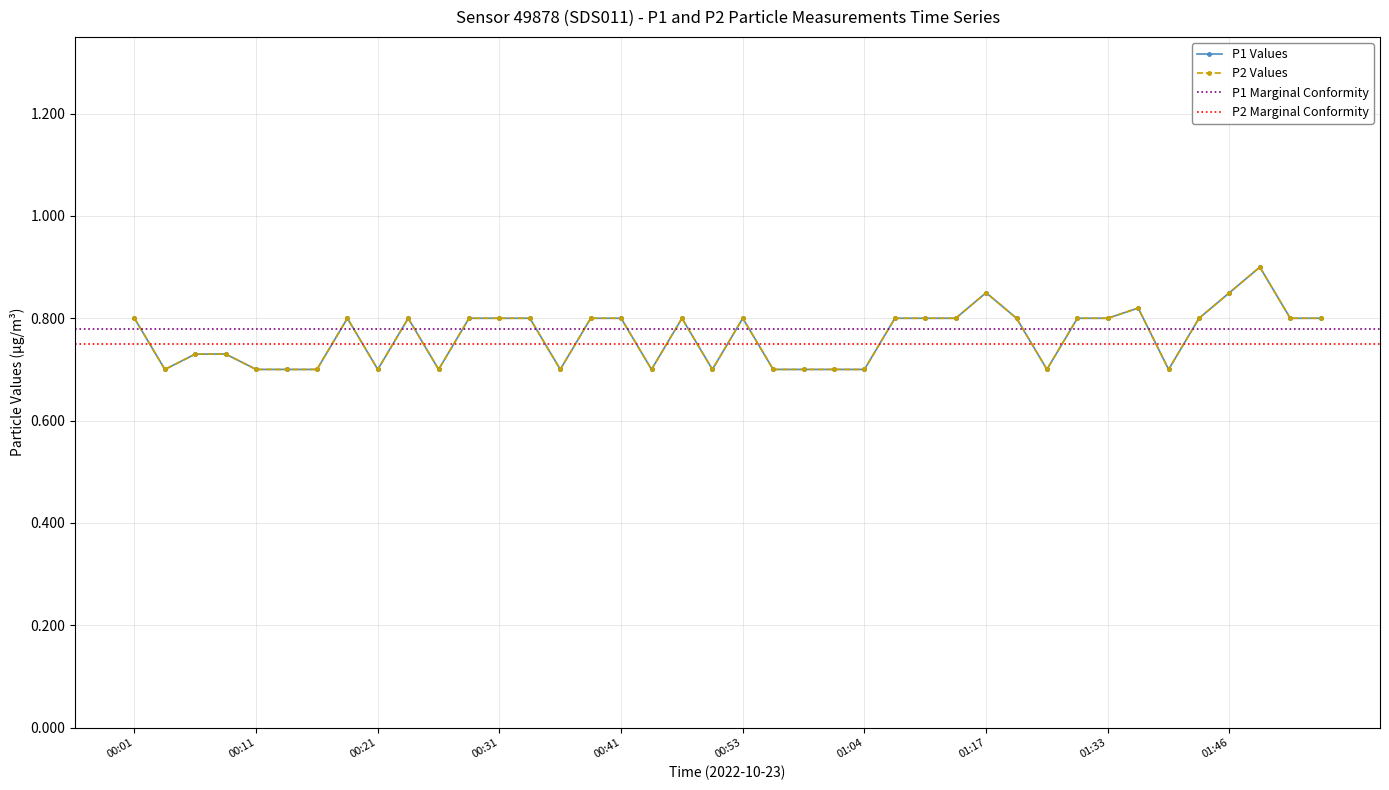

Reading left to right, list all the values displayed in this chart.

P1: 00:01=0.8	00:03=0.7	00:06=0.7	00:08=0.7	00:11=0.7	00:13=0.7	00:16=0.7	00:18=0.8	00:21=0.7	00:23=0.8	00:26=0.7	00:28=0.8	00:31=0.8	00:33=0.8	00:36=0.7	00:38=0.8	00:41=0.8	00:46=0.7	00:49=0.8	00:51=0.7	00:53=0.8	00:56=0.7	00:59=0.7	01:01=0.7	01:04=0.7	01:06=0.8	01:09=0.8	01:14=0.8	01:17=0.8	01:19=0.8	01:28=0.7	01:30=0.8	01:33=0.8	01:35=0.8	01:38=0.7	01:43=0.8	01:46=0.8	01:48=0.9	01:51=0.8	01:54=0.8
P2: 00:01=0.8	00:03=0.7	00:06=0.7	00:08=0.7	00:11=0.7	00:13=0.7	00:16=0.7	00:18=0.8	00:21=0.7	00:23=0.8	00:26=0.7	00:28=0.8	00:31=0.8	00:33=0.8	00:36=0.7	00:38=0.8	00:41=0.8	00:46=0.7	00:49=0.8	00:51=0.7	00:53=0.8	00:56=0.7	00:59=0.7	01:01=0.7	01:04=0.7	01:06=0.8	01:09=0.8	01:14=0.8	01:17=0.8	01:19=0.8	01:28=0.7	01:30=0.8	01:33=0.8	01:35=0.8	01:38=0.7	01:43=0.8	01:46=0.8	01:48=0.9	01:51=0.8	01:54=0.8